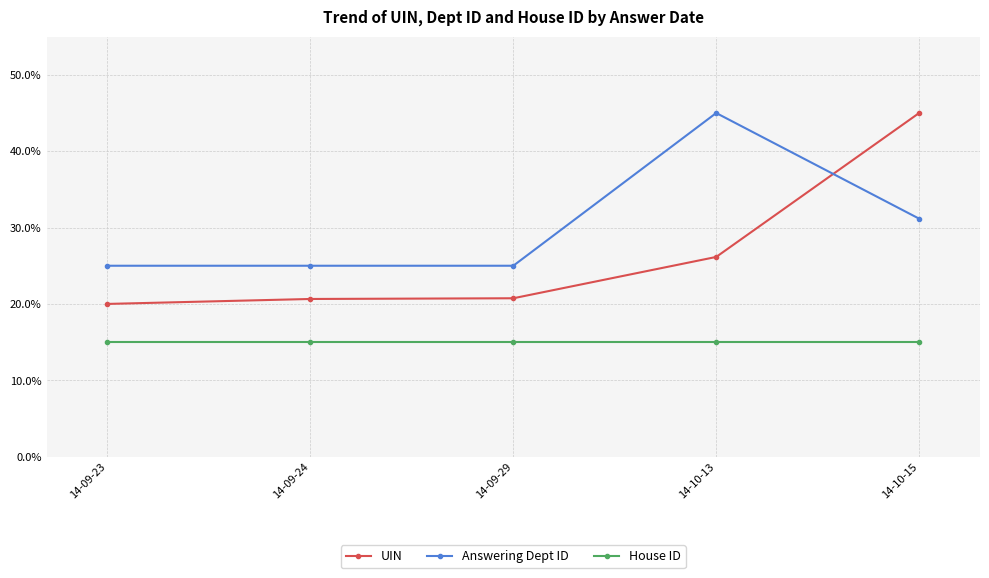

What is the difference between the maximum and second lowest values in the UIN series?

24.4